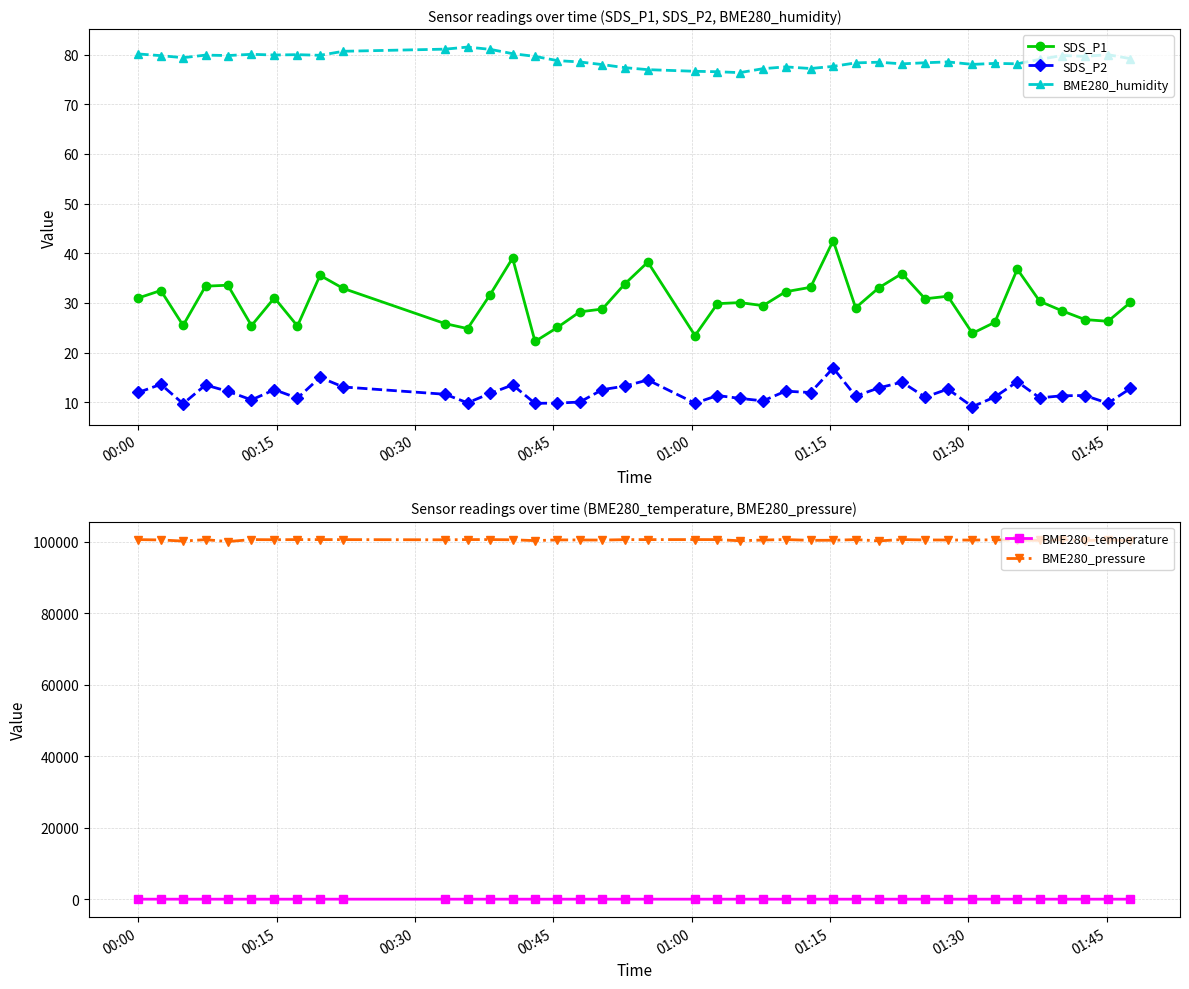

What is the value of the BME280_humidity point at the 21st from the left?

76.7